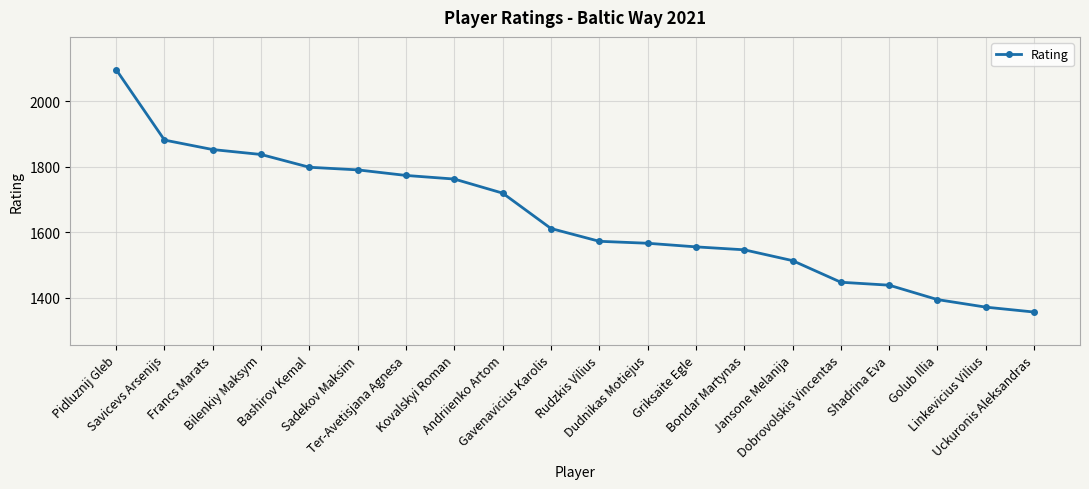

Reading right to left, extract all data points from this chart.

Uckuronis Aleksandras=1356	Linkevicius Vilius=1371	Golub Illia=1394	Shadrina Eva=1438	Dobrovolskis Vincentas=1447	Jansone Melanija=1513	Bondar Martynas=1546	Griksaite Egle=1555	Dudnikas Motiejus=1566	Rudzkis Vilius=1572	Gavenavicius Karolis=1611	Andriienko Artom=1719	Kovalskyi Roman=1762	Ter-Avetisjana Agnesa=1773	Sadekov Maksim=1790	Bashirov Kemal=1798	Bilenkiy Maksym=1837	Francs Marats=1852	Savicevs Arsenijs=1881	Pidluznij Gleb=2096